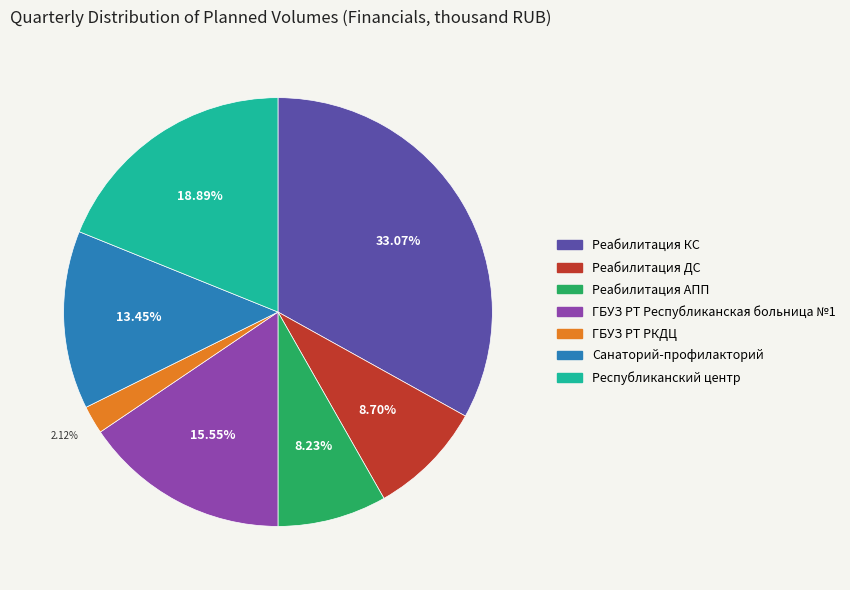

To the nearest percent, what percentage of the pie is Реабилитация КС?

33%